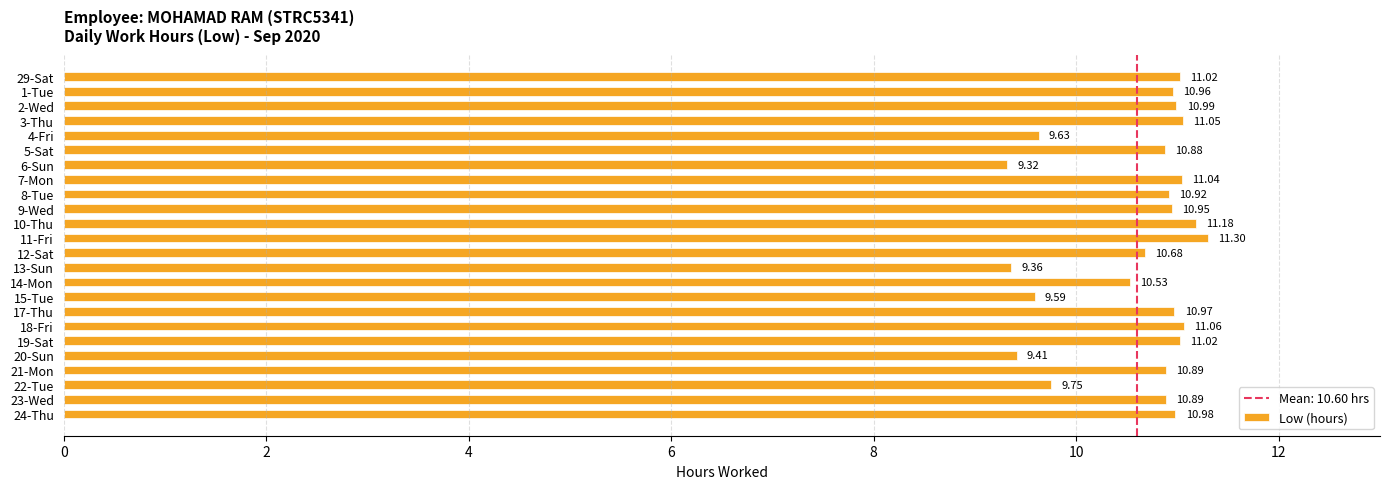

What is the difference between the maximum and minimum values?

2.0